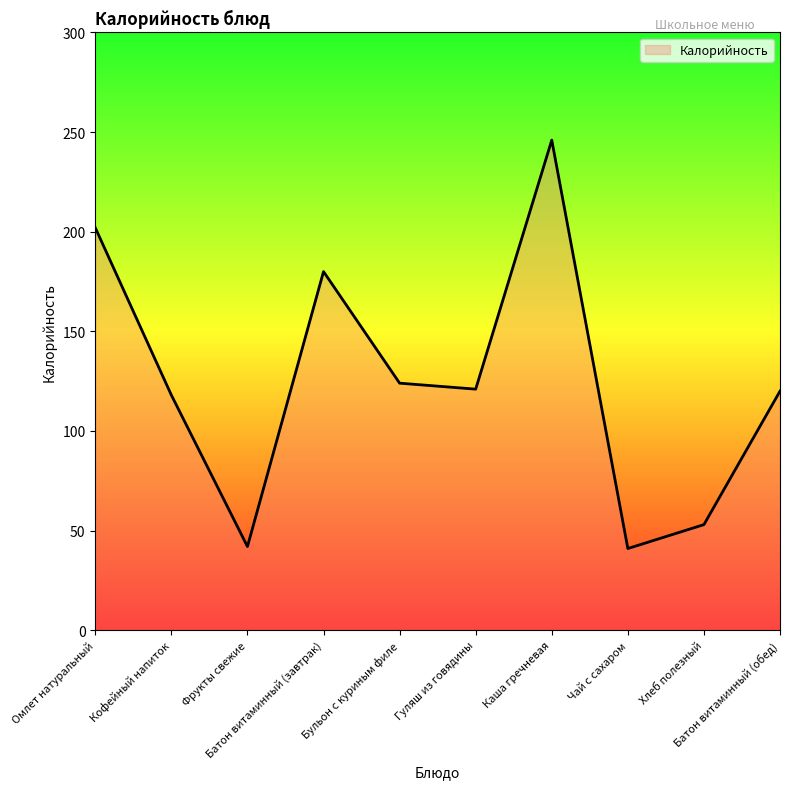

Where is the data nearest to the value 143?

Бульон с куриным филе